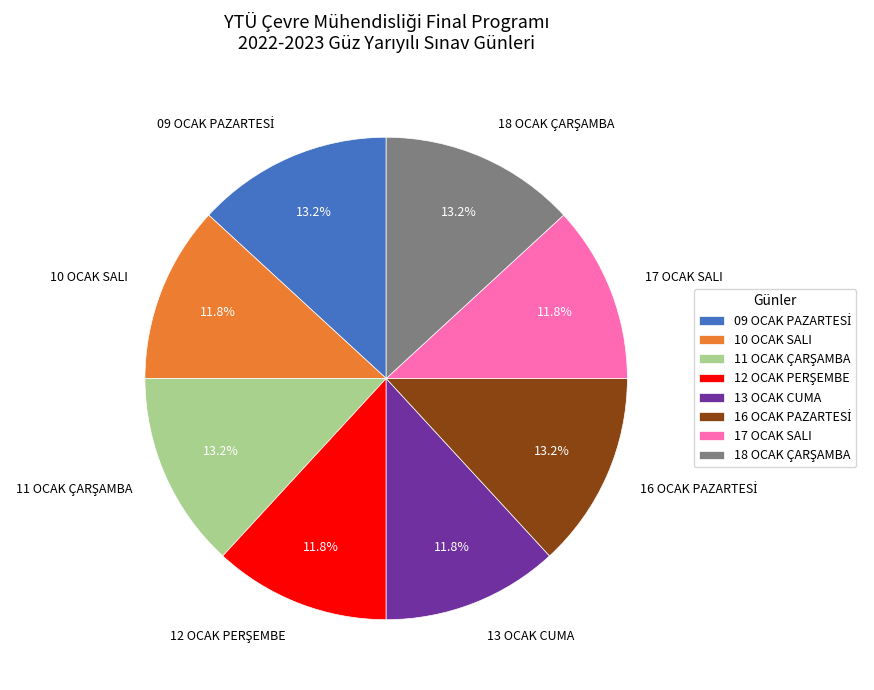

What percentage is the 13 OCAK CUMA slice, to the nearest percent?

12%